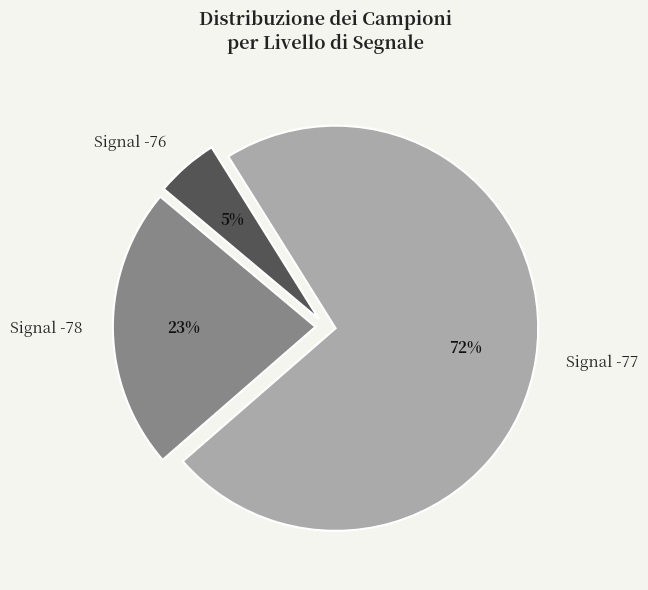

To the nearest percent, what percentage of the pie is Signal -77?

72%